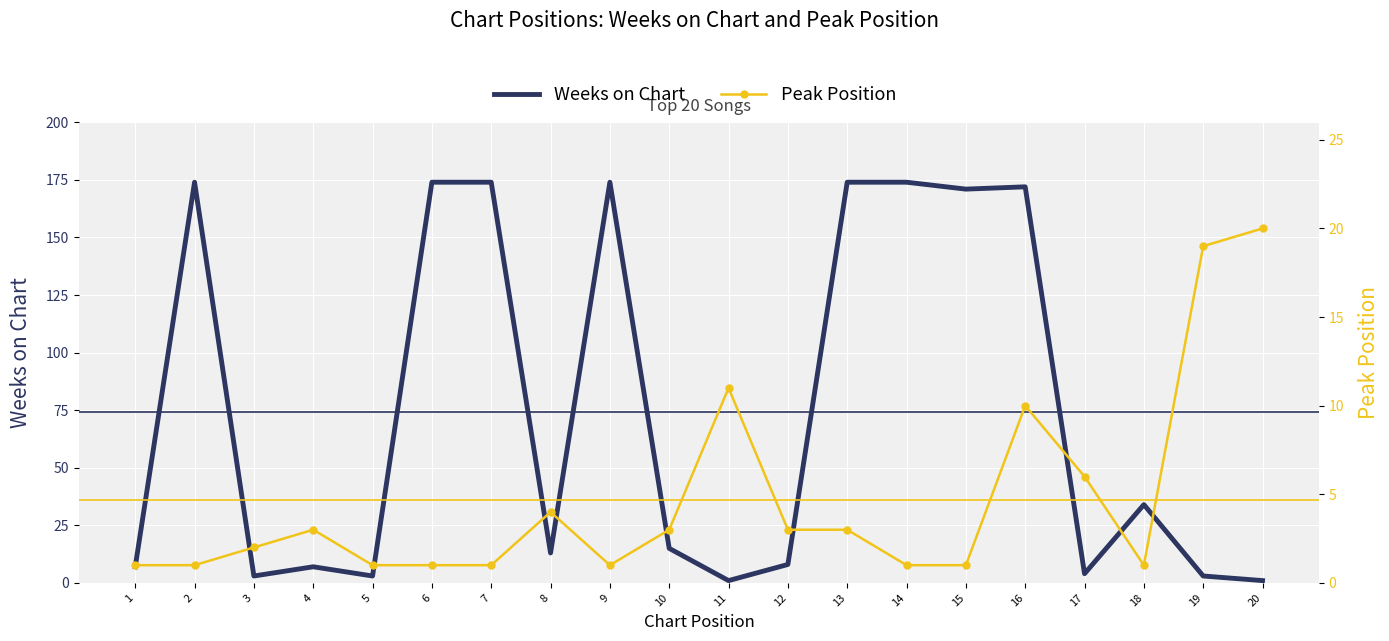

What is the value of the Peak Position point at the 2nd from the left?

1